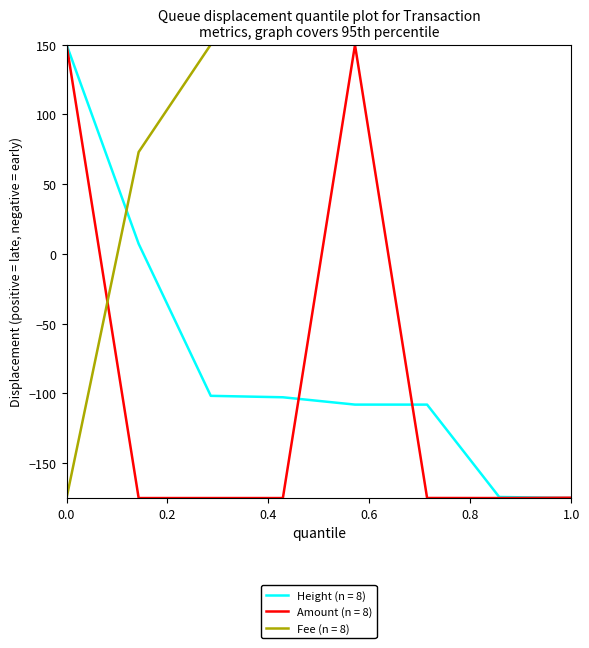

What are all the series names shown in the legend?

Height (n = 8), Amount (n = 8), Fee (n = 8)